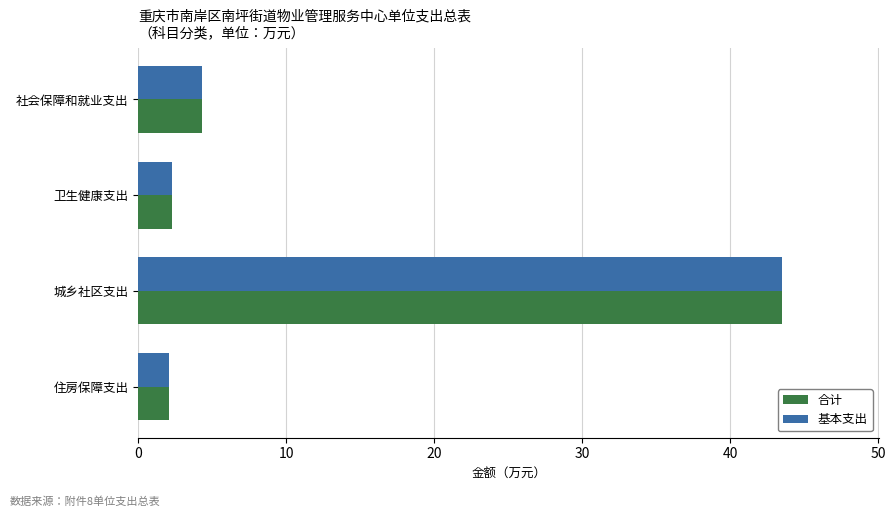

What is the difference between the maximum and minimum values in the 基本支出 series?

41.4